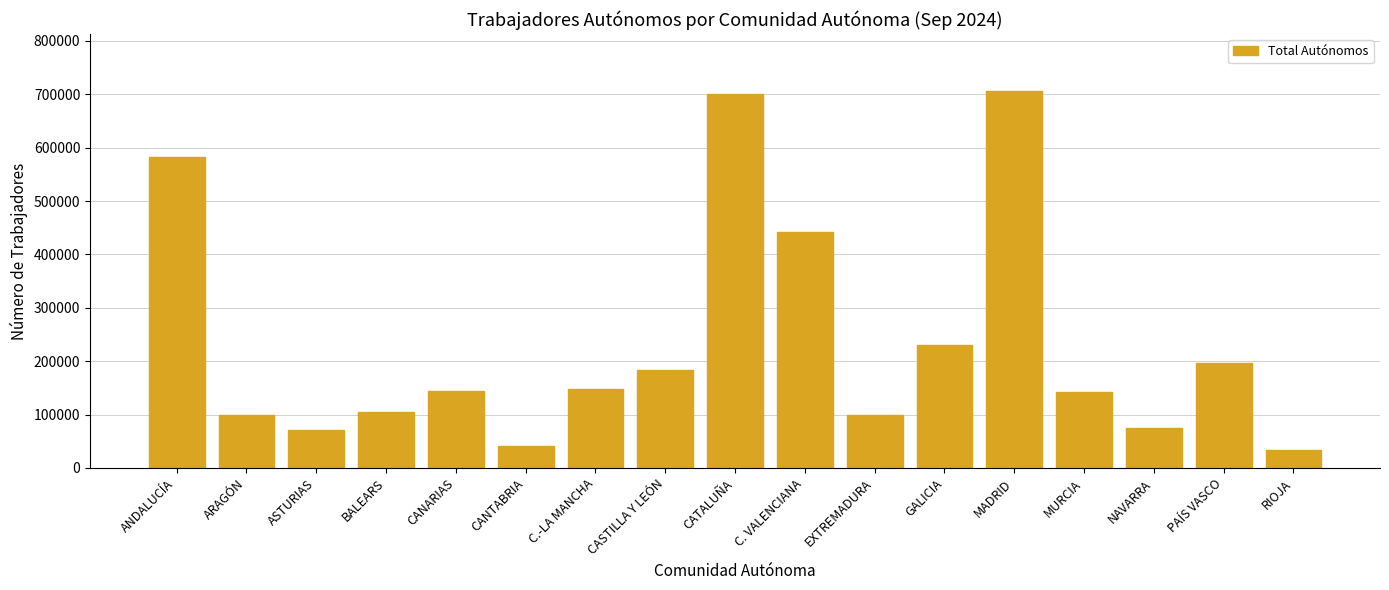

Which has a higher value, ASTURIAS or MURCIA?

MURCIA